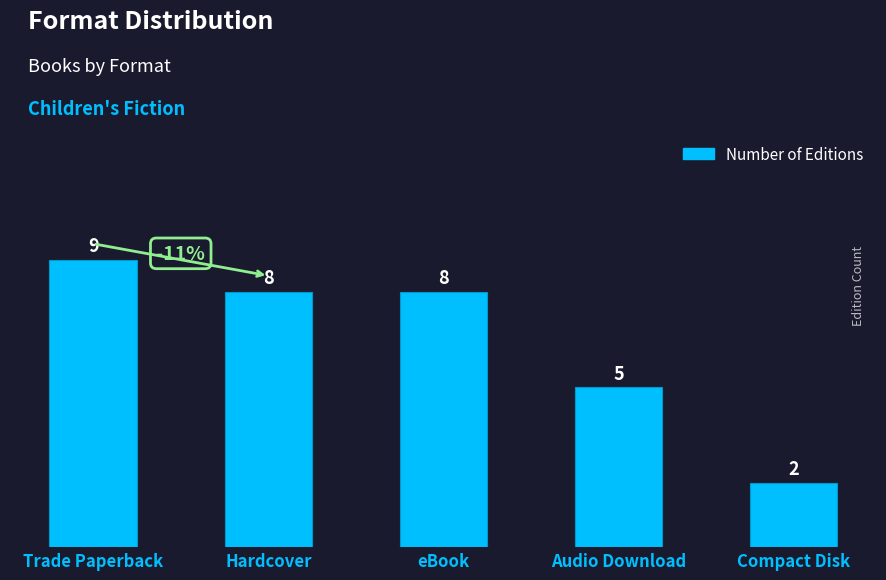

At which label is the value closest to 5?

Audio Download